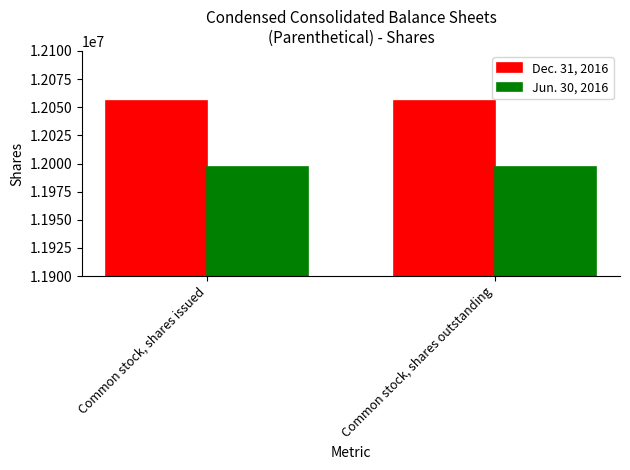

The Dec. 31, 2016 series shows 12055324 at Common stock, shares outstanding. True or false?

True